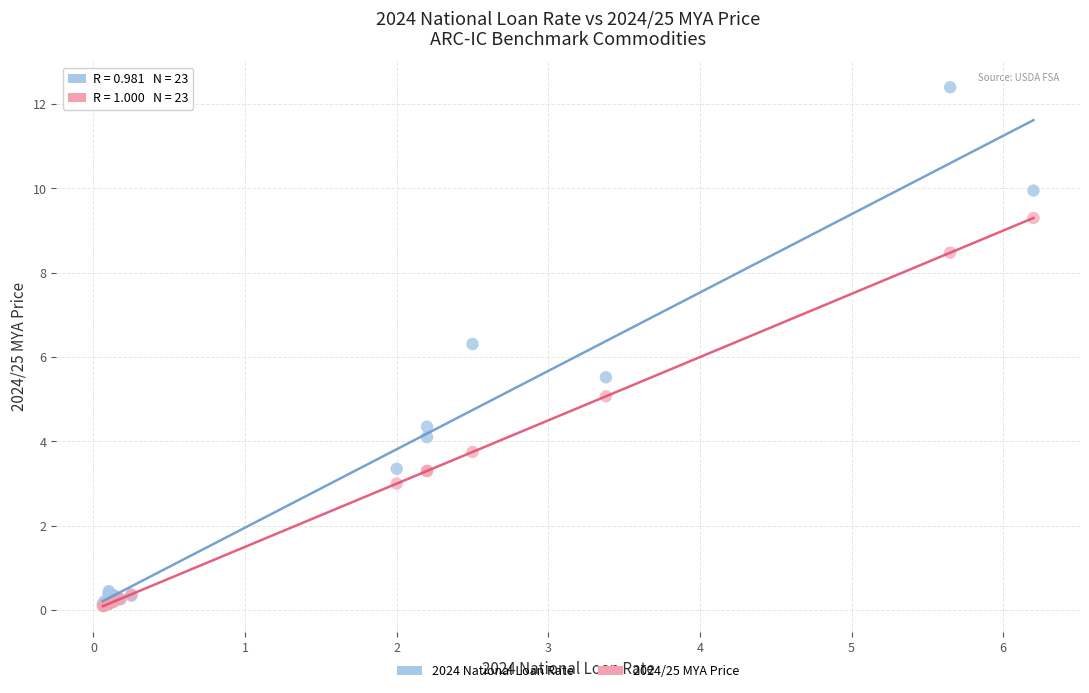

Across all series, what Y value is closest to 6?

6.3